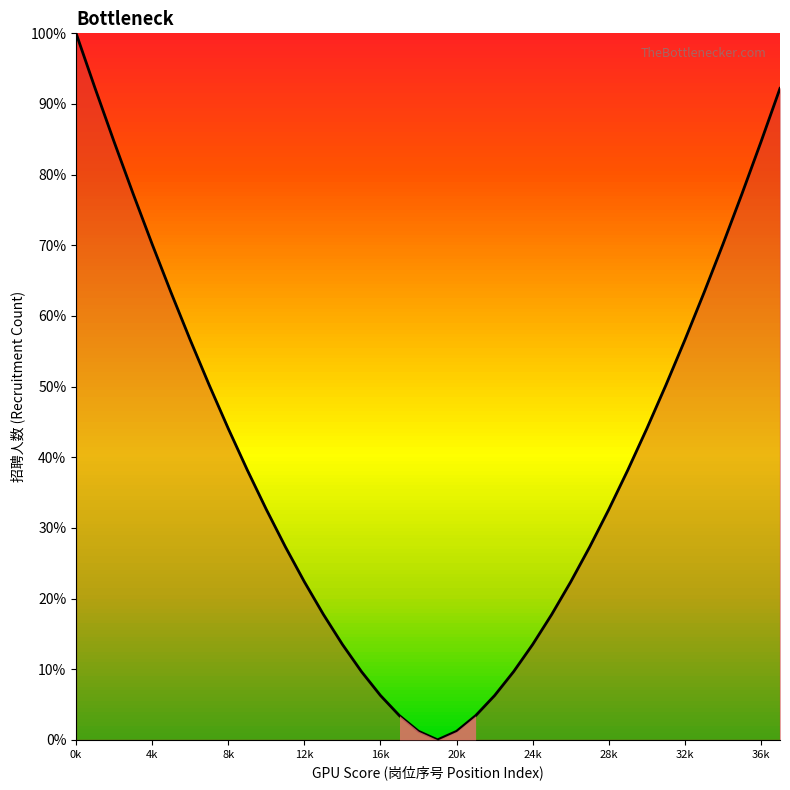

What is the greatest value displayed?

100.0